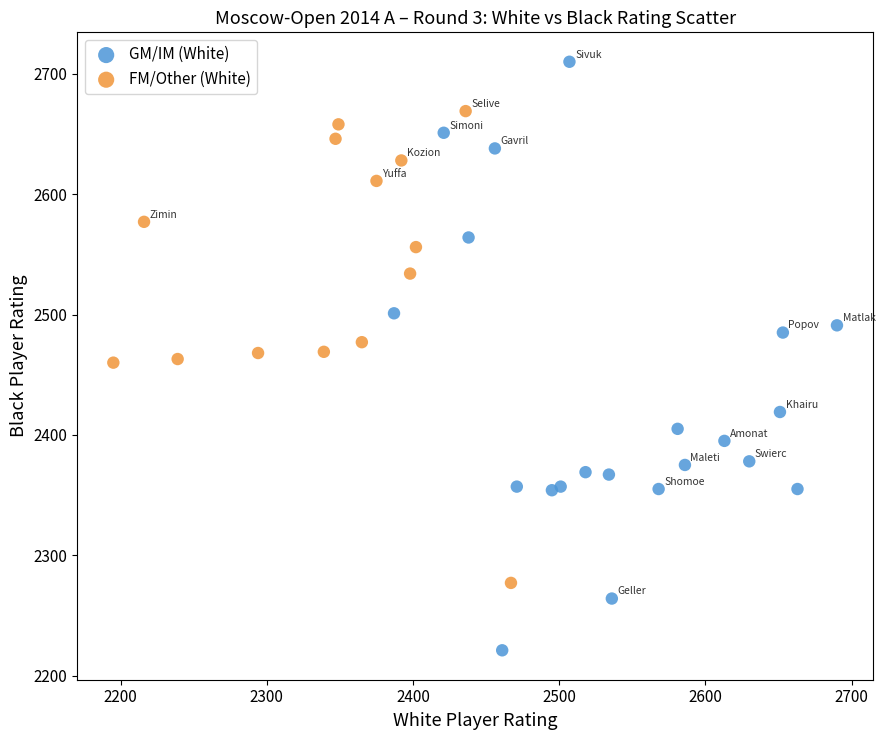

Which series reaches the minimum Y coordinate?

GM/IM (White)